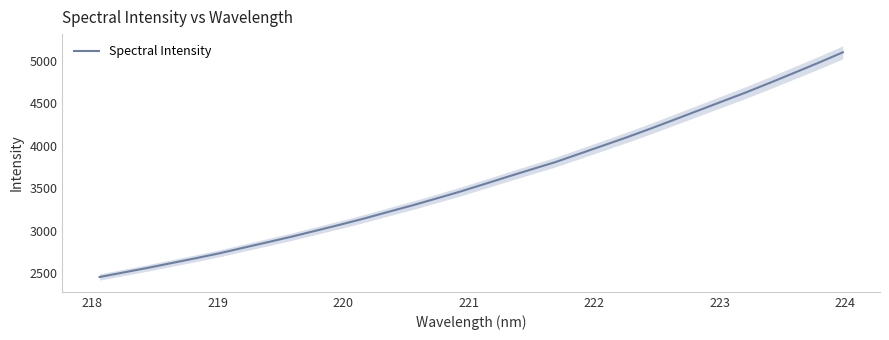

How many lines are shown in the chart?

1